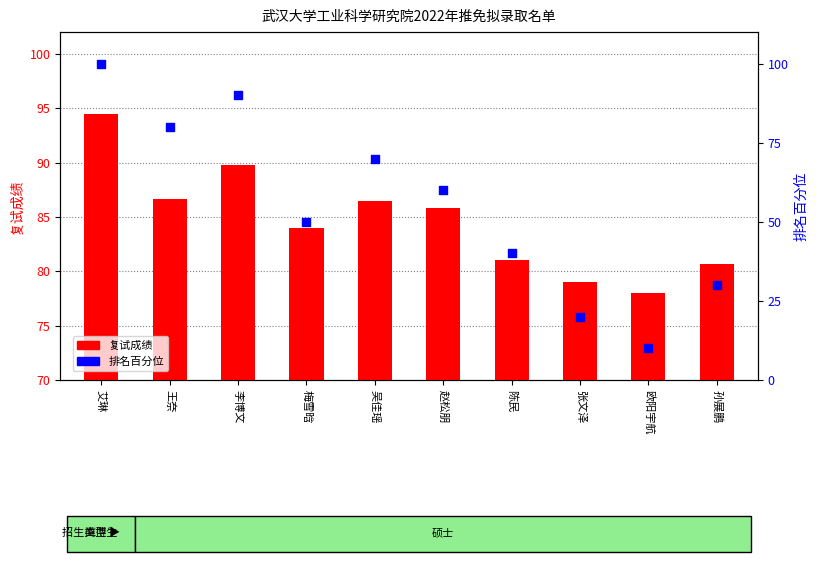

What are all the series names shown in the legend?

复试成绩, 排名百分位